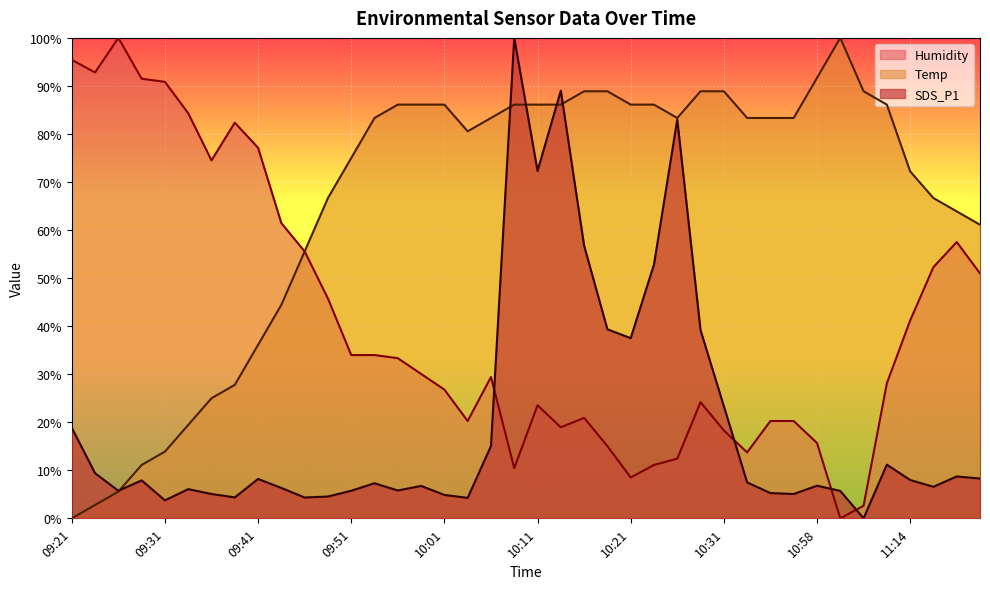

What is the difference between the maximum and minimum values in the Temp series?

100.0